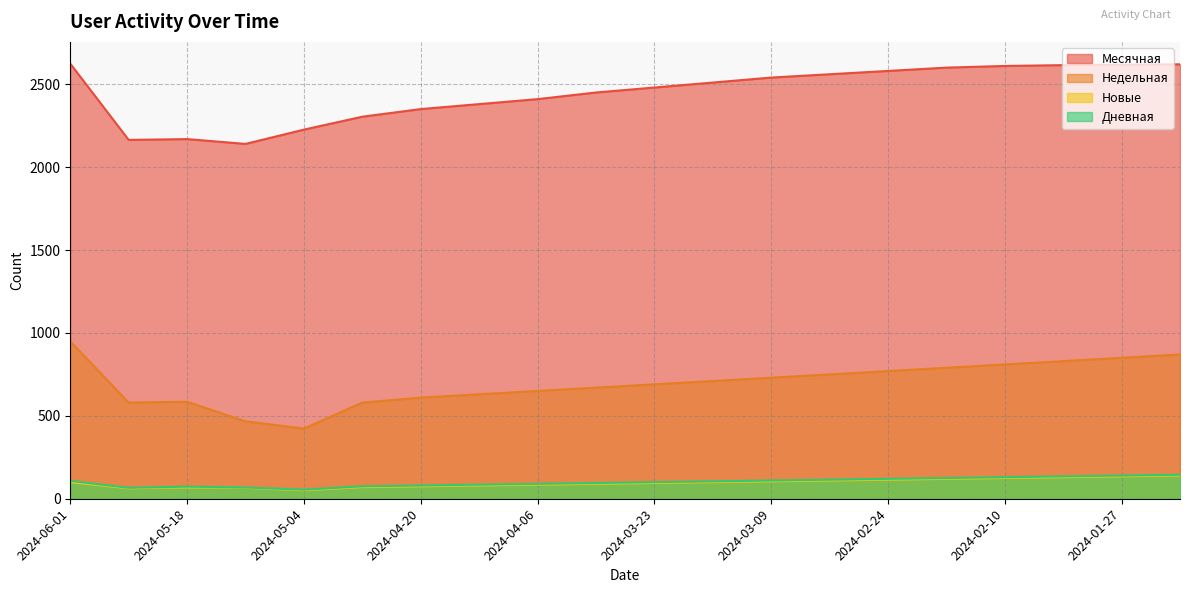

What is the highest value of the Месячная series?

2624